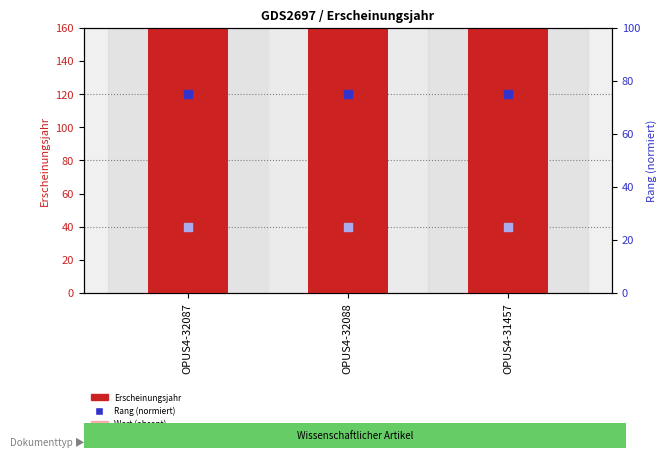

Which series contains the highest Y value?

Erscheinungsjahr